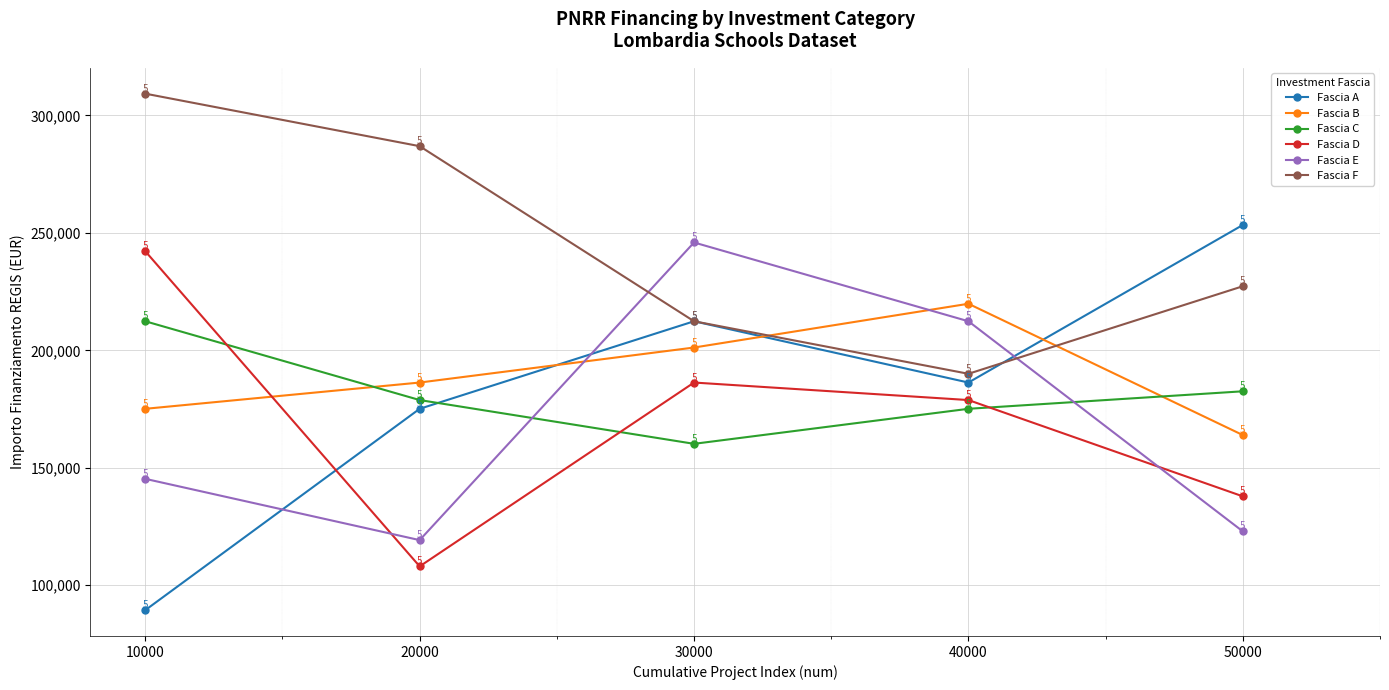

At which category is the sum across all series the highest?

30000